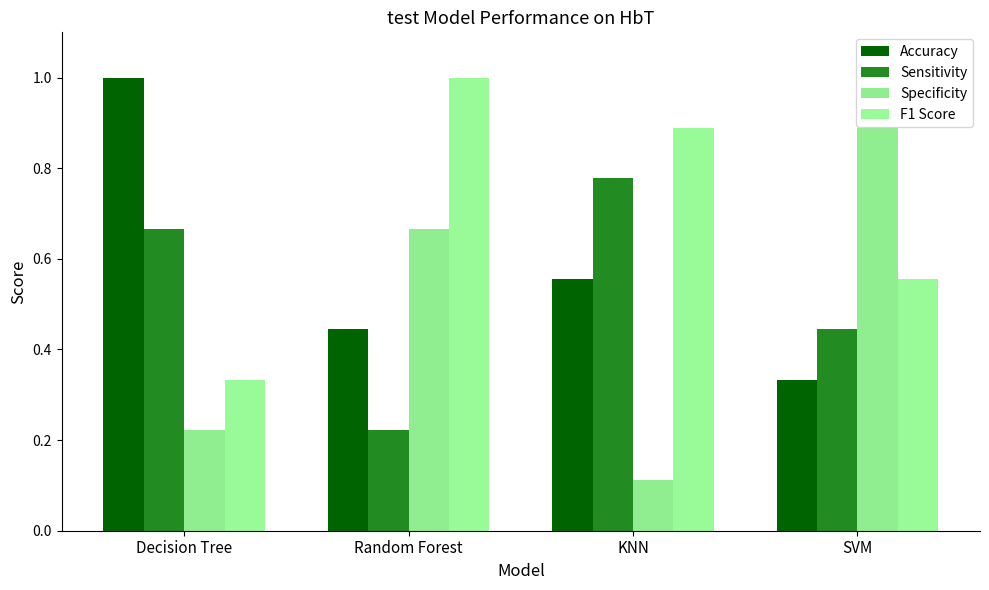

How many Specificity values are between 0 and 1?

4